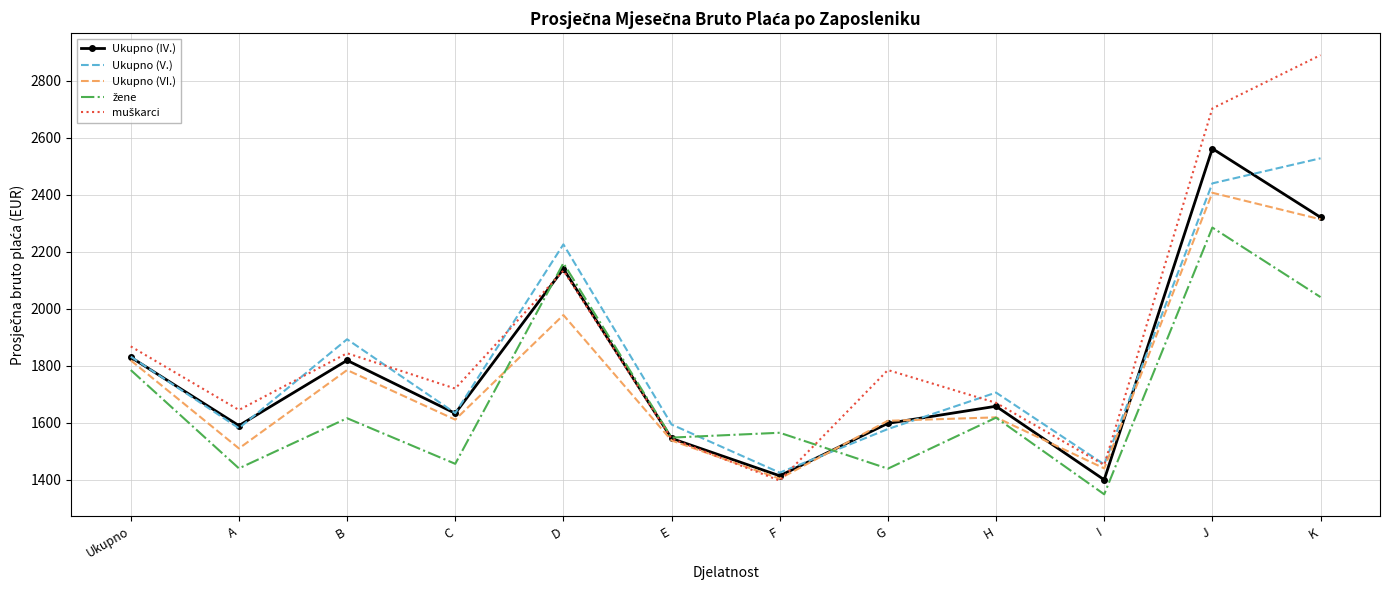

What is the spread (max minus min) of values at E?

56